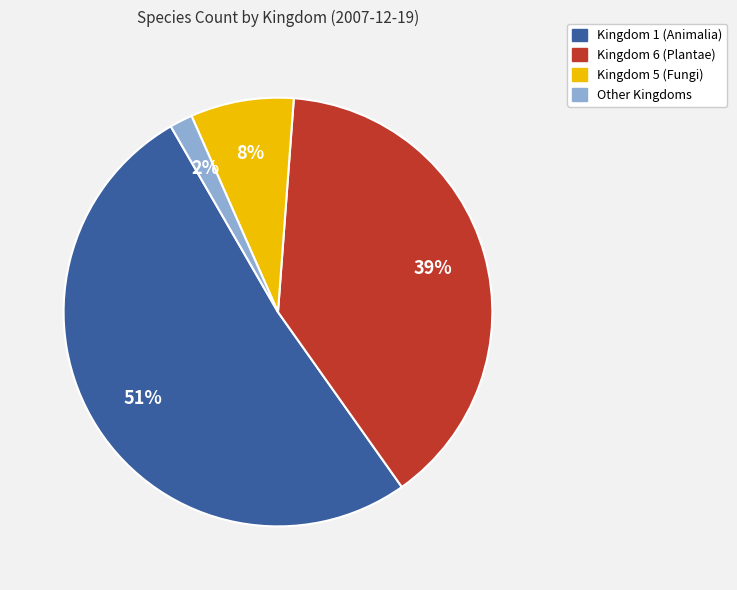

To the nearest percent, what is the average slice percentage?

25%